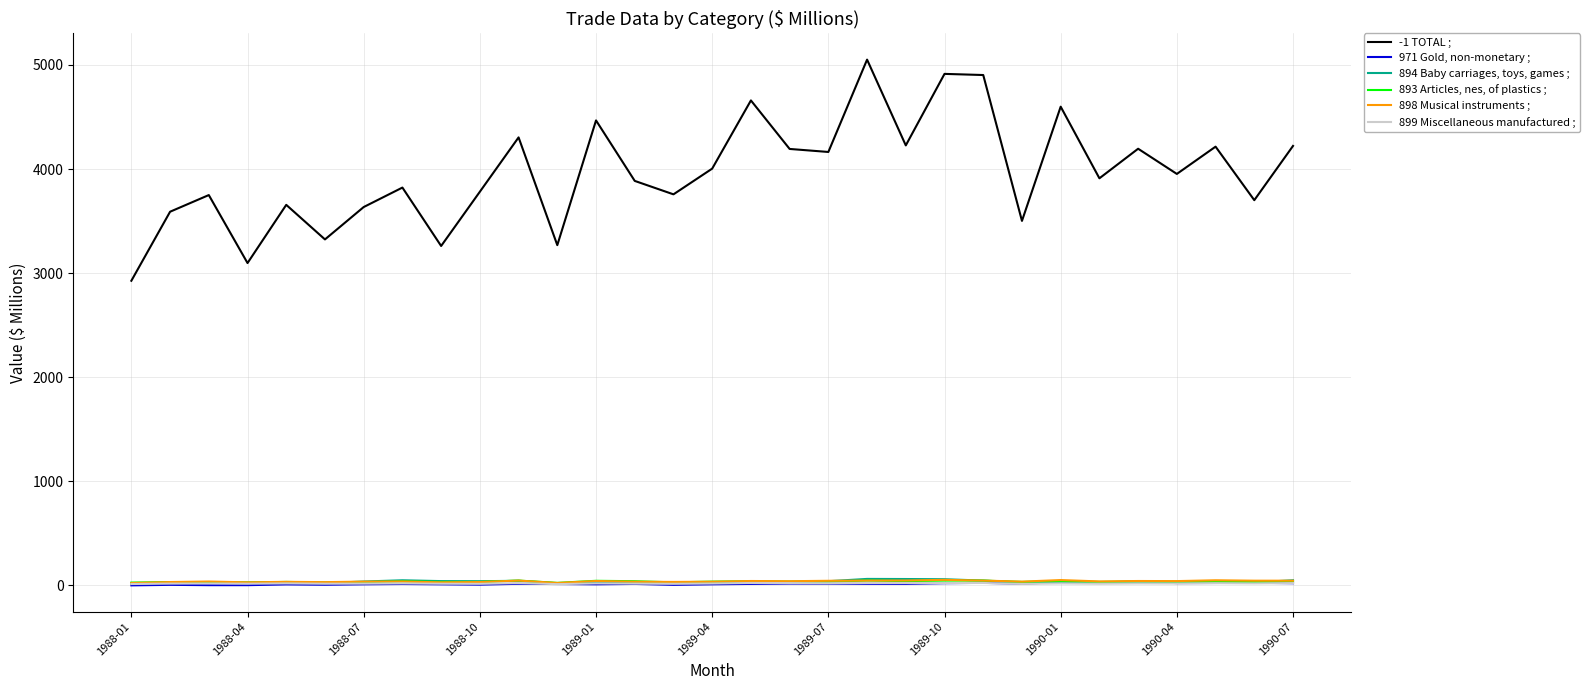

List the series in order of their peak value, highest first.

-1 TOTAL ;, 894 Baby carriages, toys, games ;, 898 Musical instruments ;, 893 Articles, nes, of plastics ;, 971 Gold, non-monetary ;, 899 Miscellaneous manufactured ;